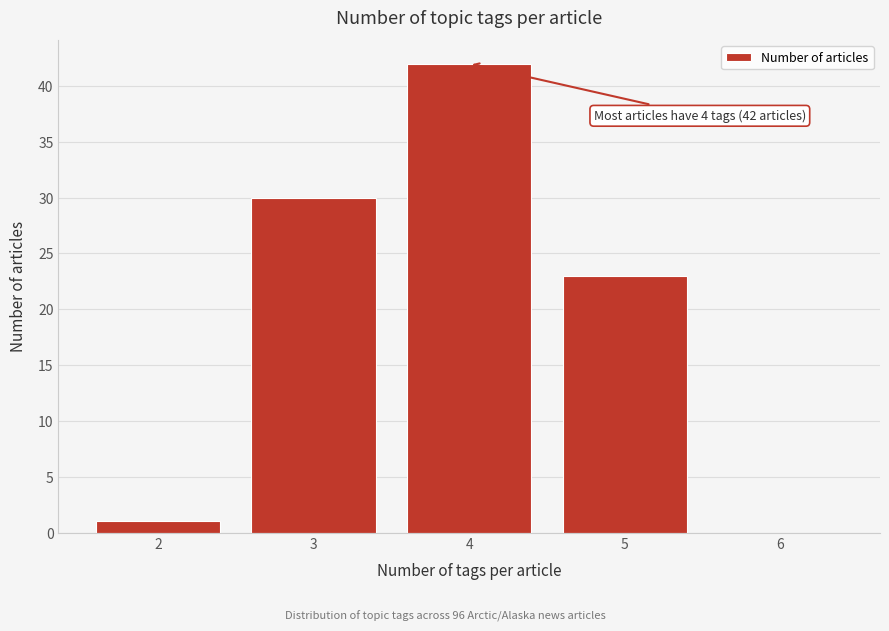

Which range on the x-axis has the tallest bar?

3.5 to 4.5